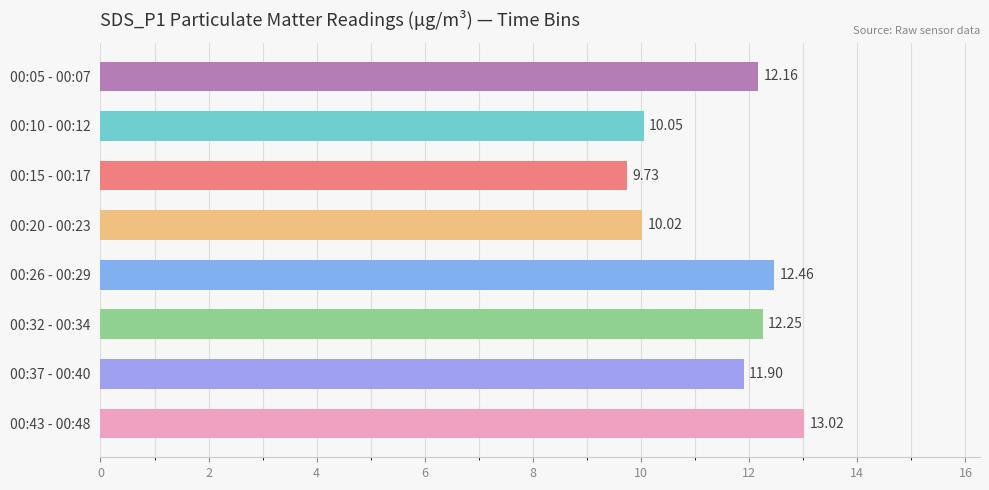

Which has a higher value, 00:10 - 00:12 or 00:32 - 00:34?

00:32 - 00:34